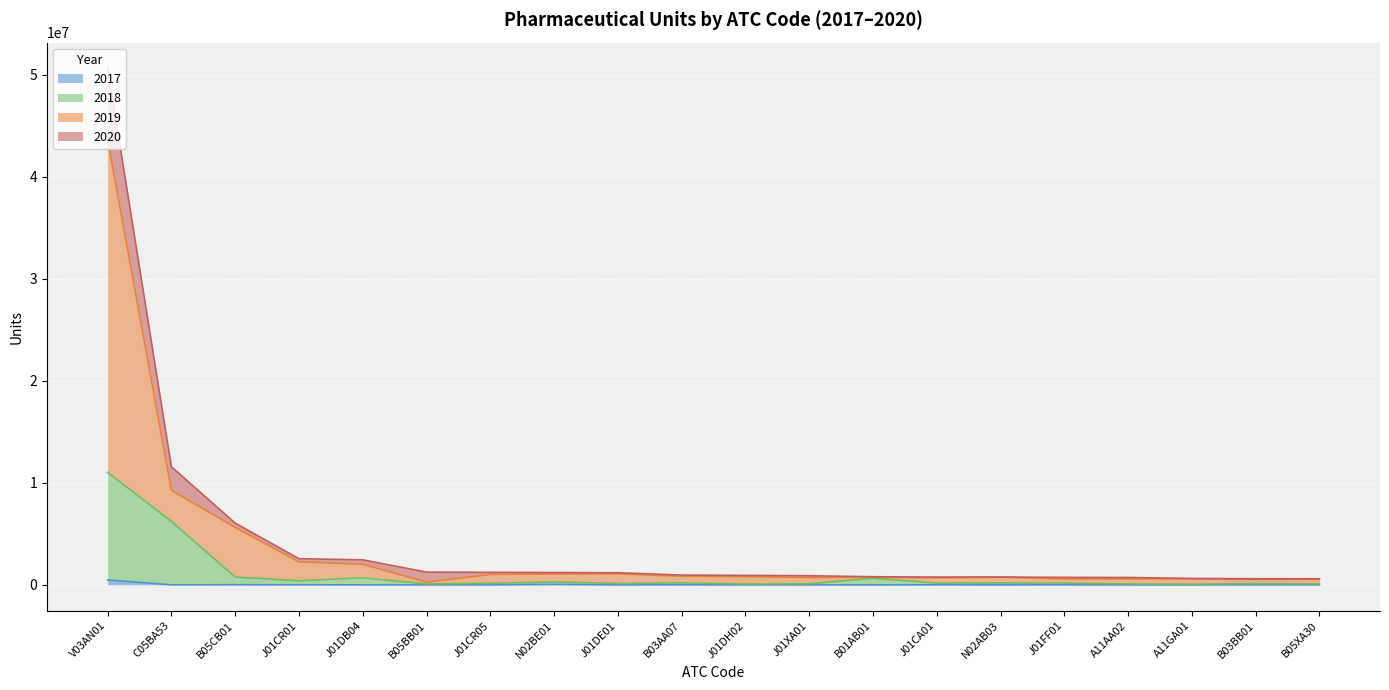

Reading left to right, transcribe all the data shown in this chart.

2017: V03AN01=481893	C05BA53=0	B05CB01=16635	J01CR01=3463	J01DB04=1653	B05BB01=1364	J01CR05=828	N02BE01=49891	J01DE01=228	B03AA07=9906	J01DH02=891	J01XA01=1068	B01AB01=271	J01CA01=2232	N02AB03=28	J01FF01=3440	A11AA02=51	A11GA01=803	B03BB01=10134	B05XA30=10978
2018: V03AN01=11025648	C05BA53=6218252	B05CB01=766468	J01CR01=400235	J01DB04=689864	B05BB01=84421	J01CR05=149724	N02BE01=287691	J01DE01=139141	B03AA07=193609	J01DH02=77480	J01XA01=100443	B01AB01=654059	J01CA01=168323	N02AB03=189953	J01FF01=174093	A11AA02=87298	A11GA01=59642	B03BB01=128651	B05XA30=93117
2019: V03AN01=43640882	C05BA53=9271020	B05CB01=5632749	J01CR01=2253210	J01DB04=2023665	B05BB01=263993	J01CR05=1016625	N02BE01=1065523	J01DE01=1075994	B03AA07=841161	J01DH02=810021	J01XA01=724217	B01AB01=742788	J01CA01=688938	N02AB03=758780	J01FF01=584728	A11AA02=590499	A11GA01=587244	B03BB01=522999	B05XA30=538860
2020: V03AN01=50603381	C05BA53=11572181	B05CB01=6054011	J01CR01=2563505	J01DB04=2452086	B05BB01=1249114	J01CR05=1226073	N02BE01=1208021	J01DE01=1186488	B03AA07=959074	J01DH02=927288	J01XA01=894658	B01AB01=795757	J01CA01=764391	N02AB03=760498	J01FF01=733699	A11AA02=722061	A11GA01=629110	B03BB01=598056	B05XA30=595664